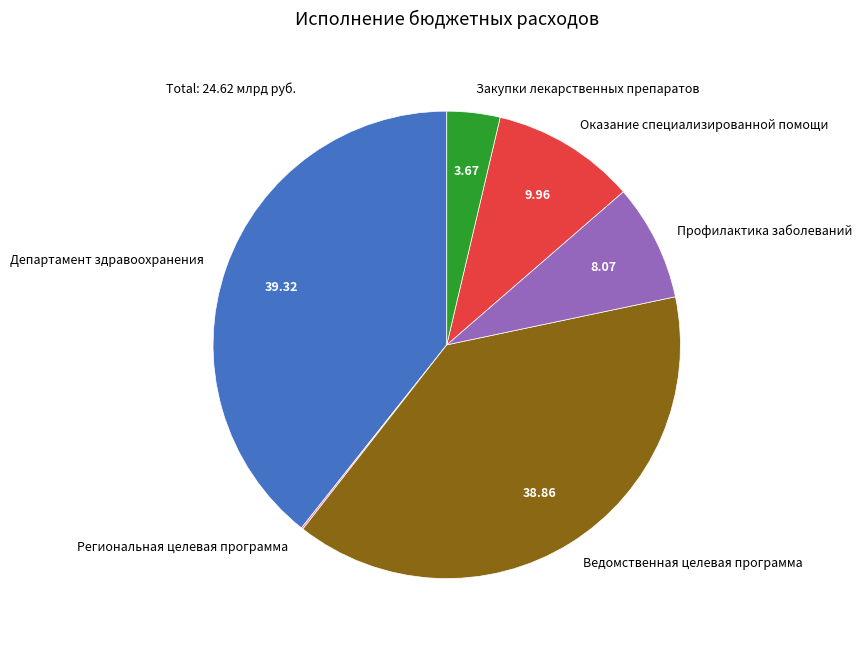

Is there any slice that represents more than half of the pie?

No